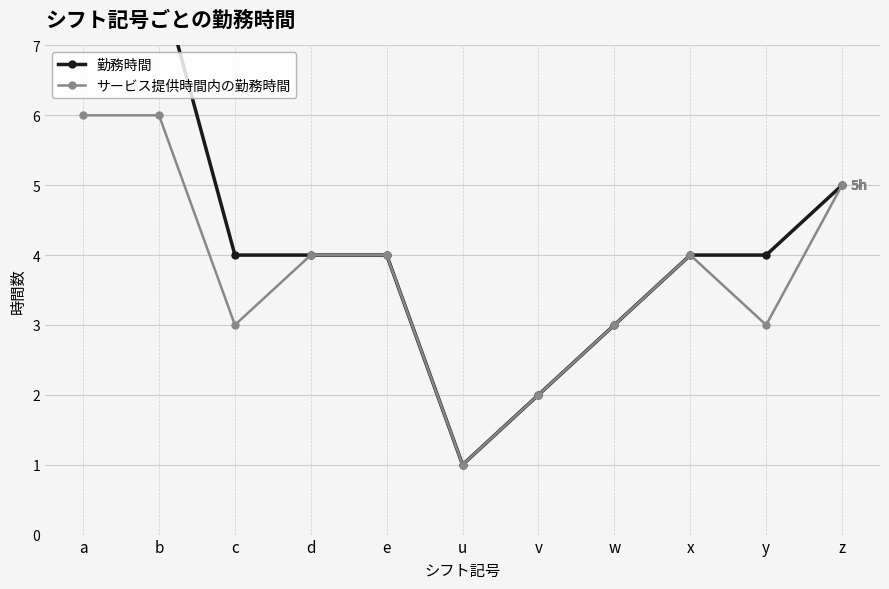

Read the 勤務時間 value at z.

5